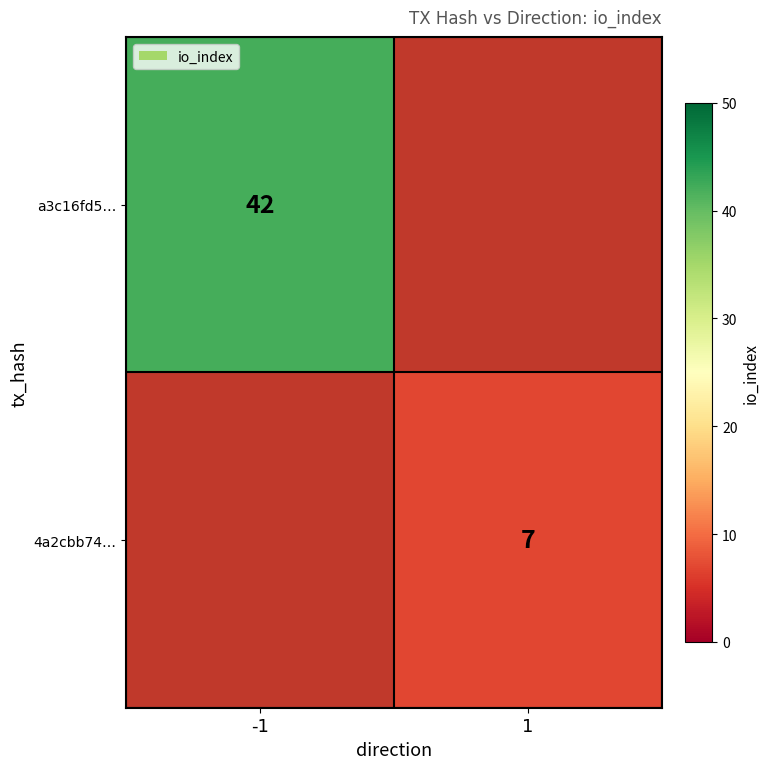

True or false: a3c16fd5… has a value of 42 at -1.

True